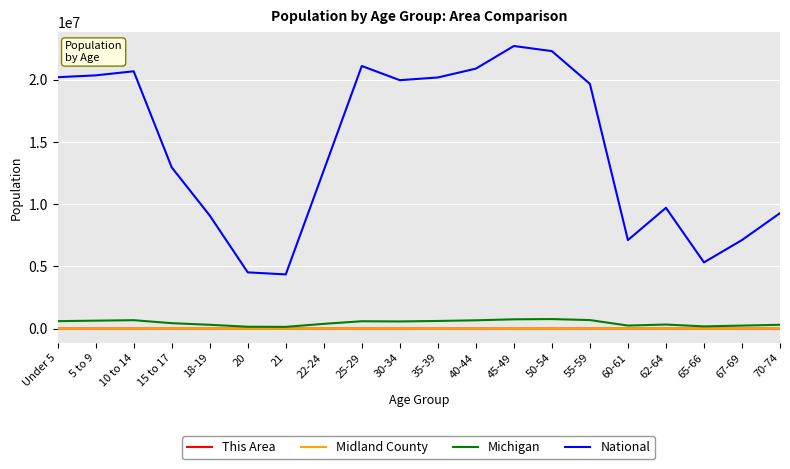

Is it true that Midland County equals 3912 at 15 to 17?

True